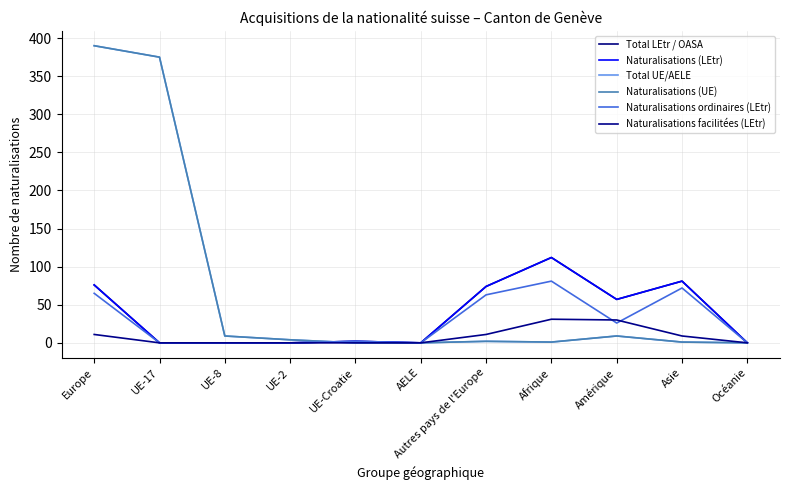

How many values in Naturalisations (LEtr) are above zero?

6